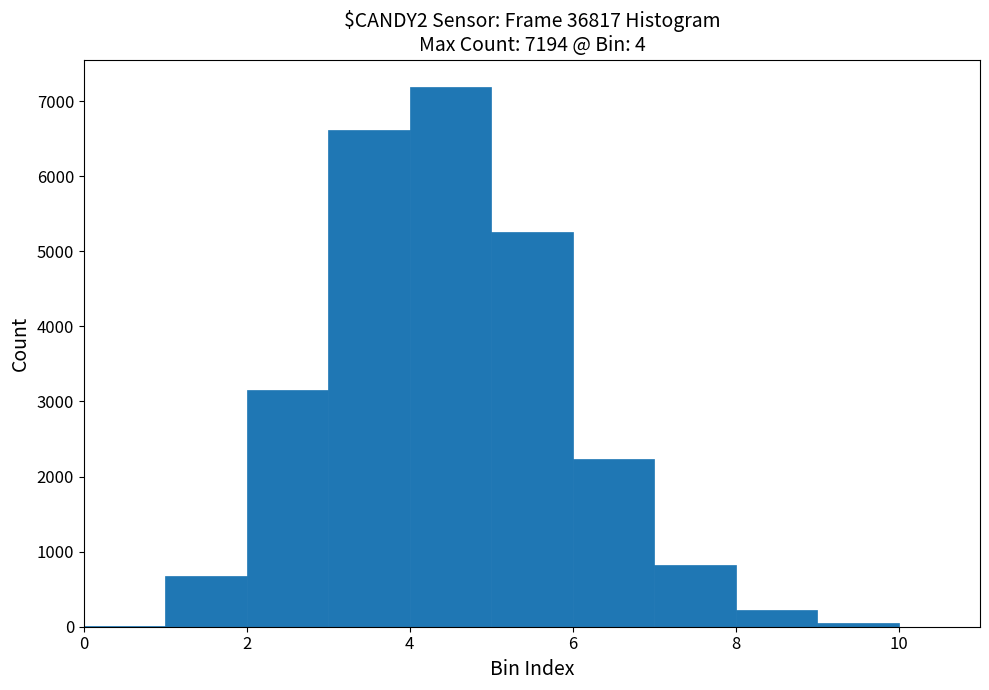

Which range on the x-axis has the tallest bar?

4 to 5